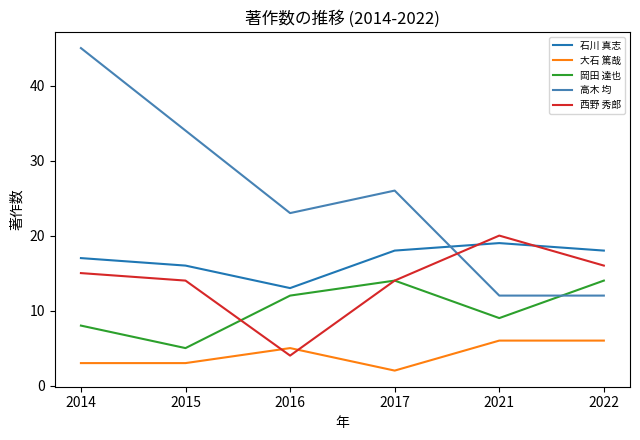

Which series changed the most between 2014 and 2021?

高木 均